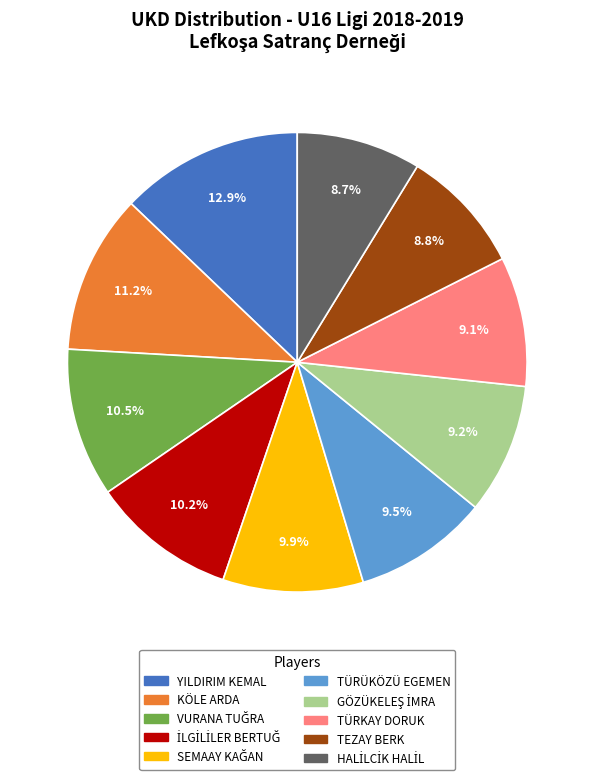

Is there a majority slice in this chart?

No